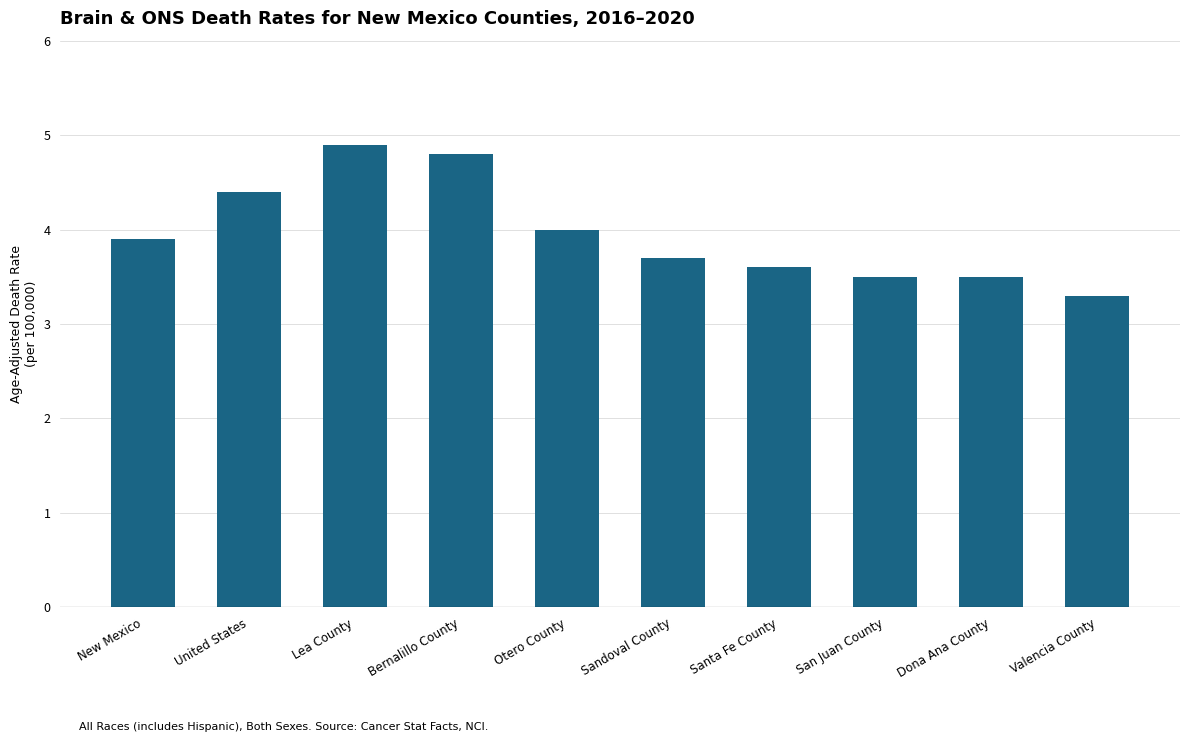

Reading left to right, transcribe all the data shown in this chart.

3.9	4.4	4.9	4.8	4.0	3.7	3.6	3.5	3.5	3.3